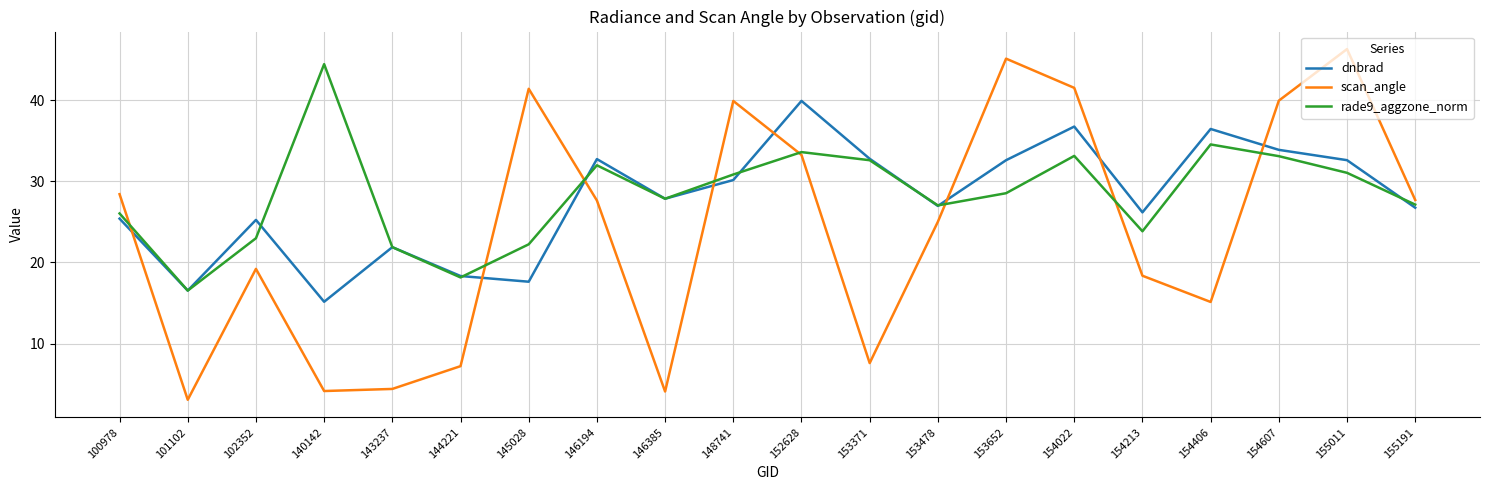

What is the approximate value of dnbrad at 155011?

32.6